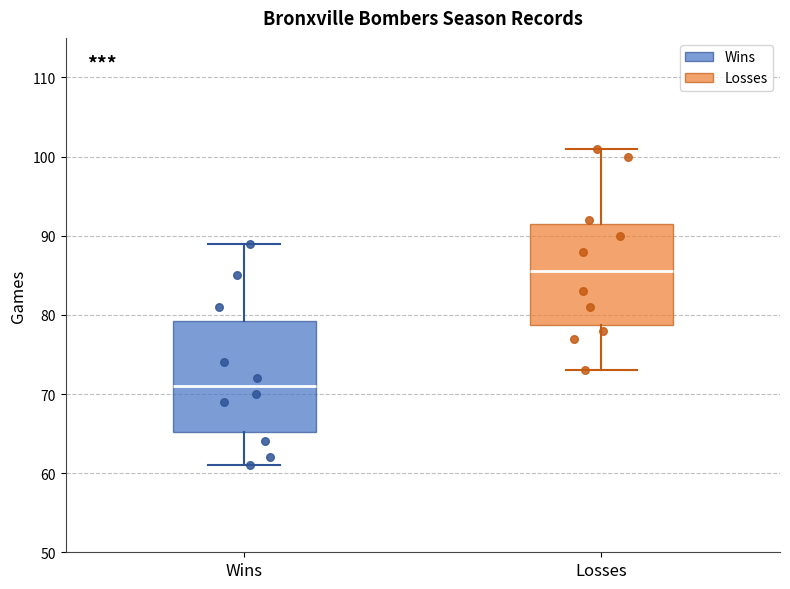

Reading left to right, transcribe this box plot: for each box, give where its median line is, the range the box spans, and where its two whiskers end, as read against the y-axis. The values are not printed on the chart, so give them approximately, as read against the axis.

Wins: median 71, box 65 to 79, whiskers 61 to 89
Losses: median 86, box 79 to 92, whiskers 73 to 101